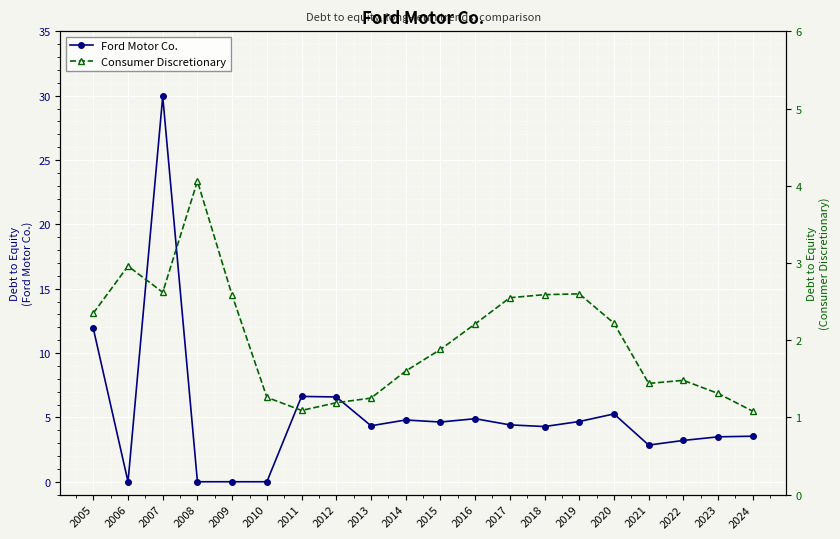

Rank the series by their maximum value, from lowest to highest.

Consumer Discretionary, Ford Motor Co.